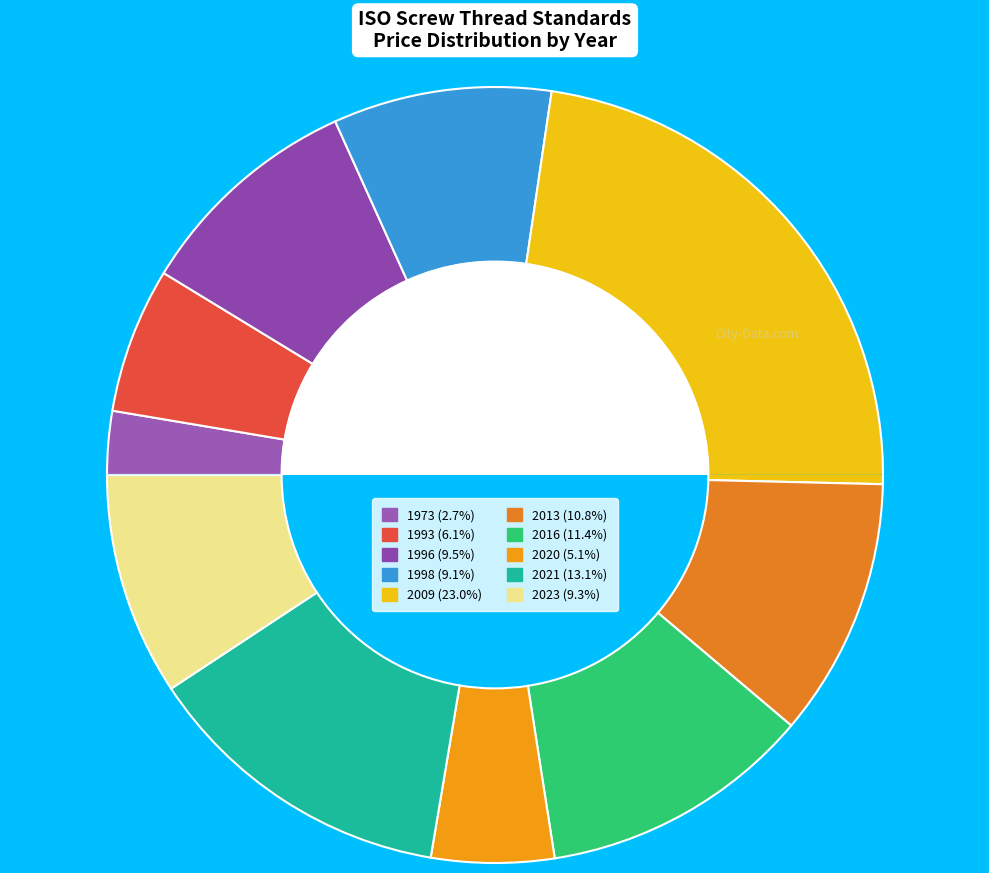

Combined, do 2021 and 2016 account for over 50%?

No